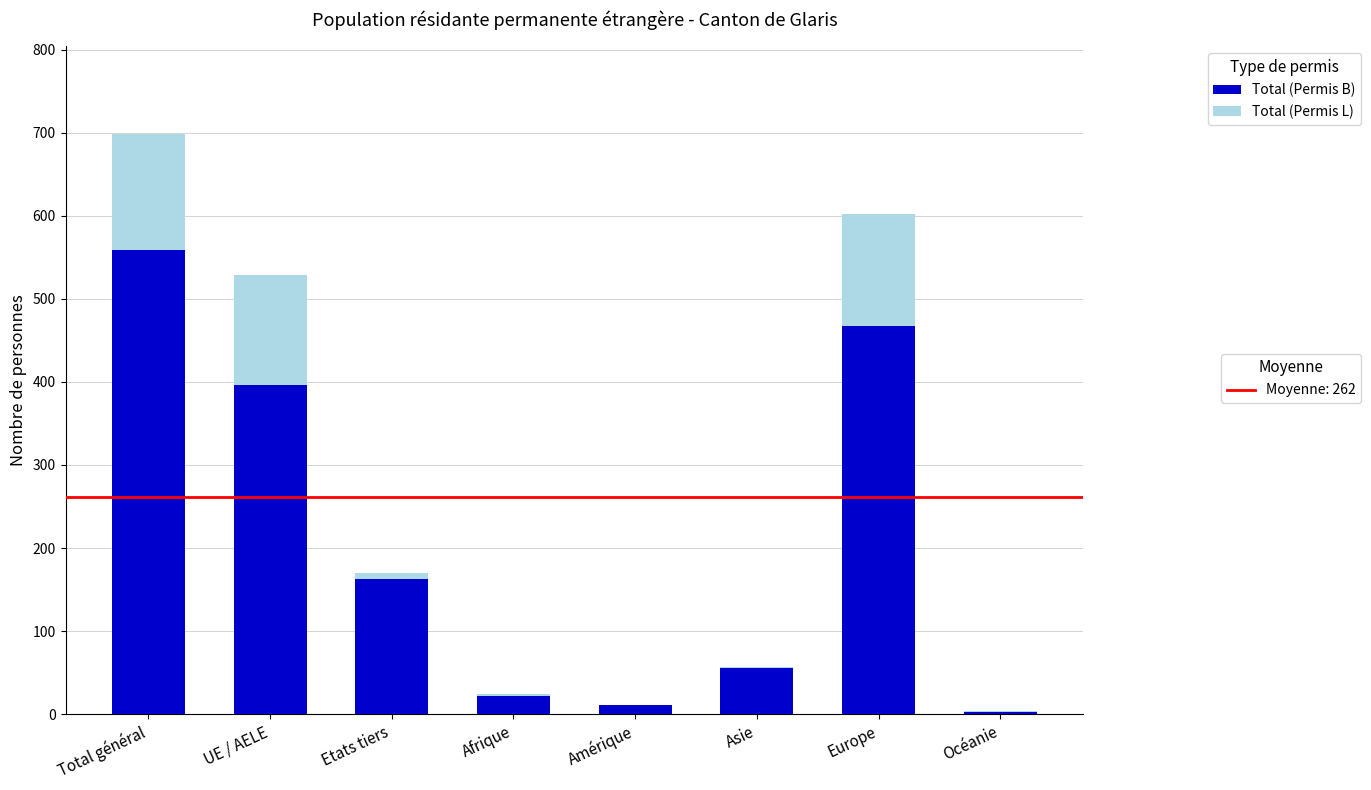

At which category is the sum across all series the highest?

Total général